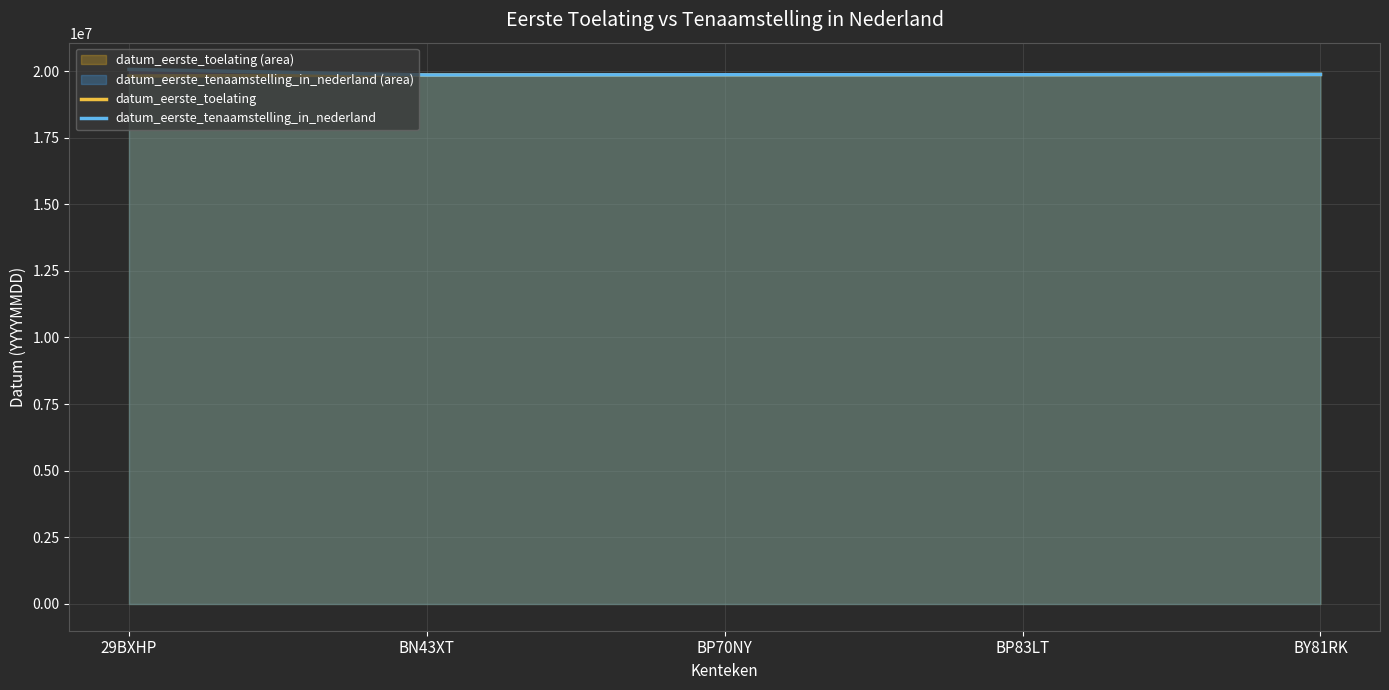

Where is datum_eerste_toelating nearest to the value 19840818?

BN43XT